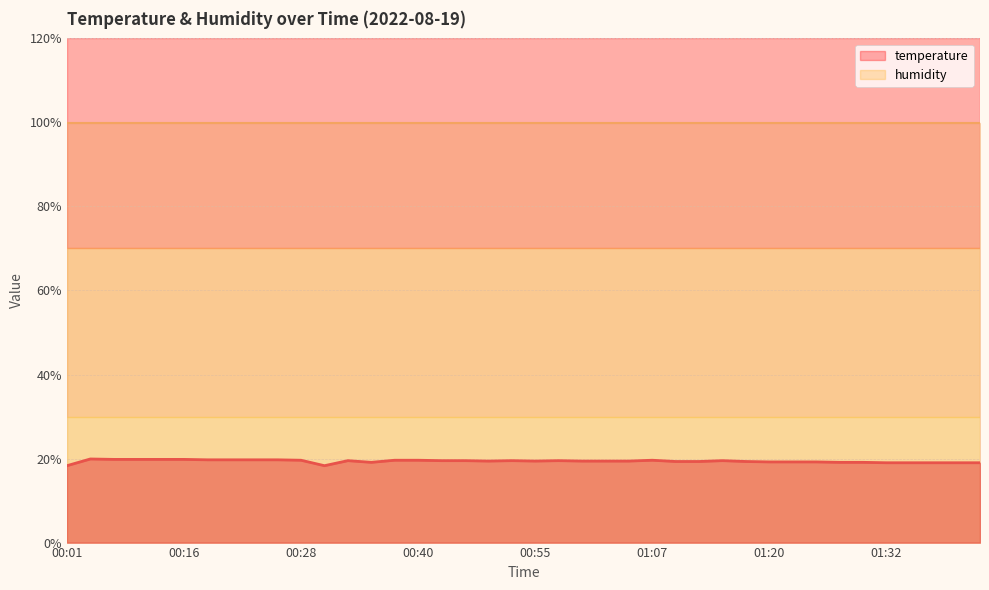

Is it true that the value at 00:23 is 10.5?

False